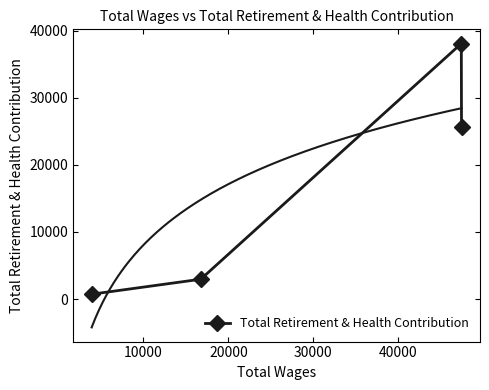

True or false: Total Retirement & Health Contribution has more than 0 points higher than both neighbors.

True